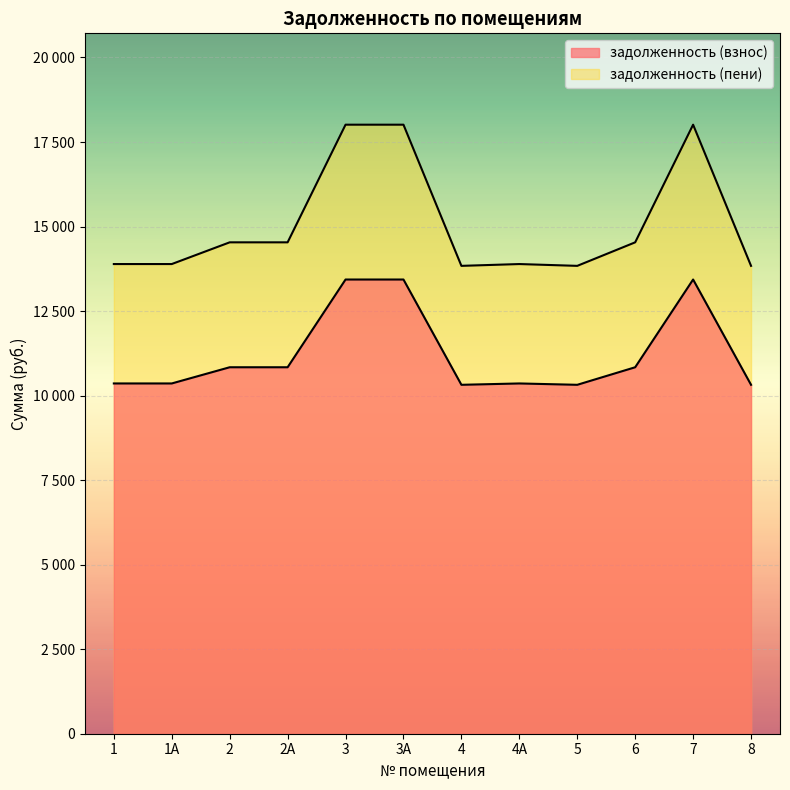

At which category does задолженность (взнос) reach its first local valley?

4